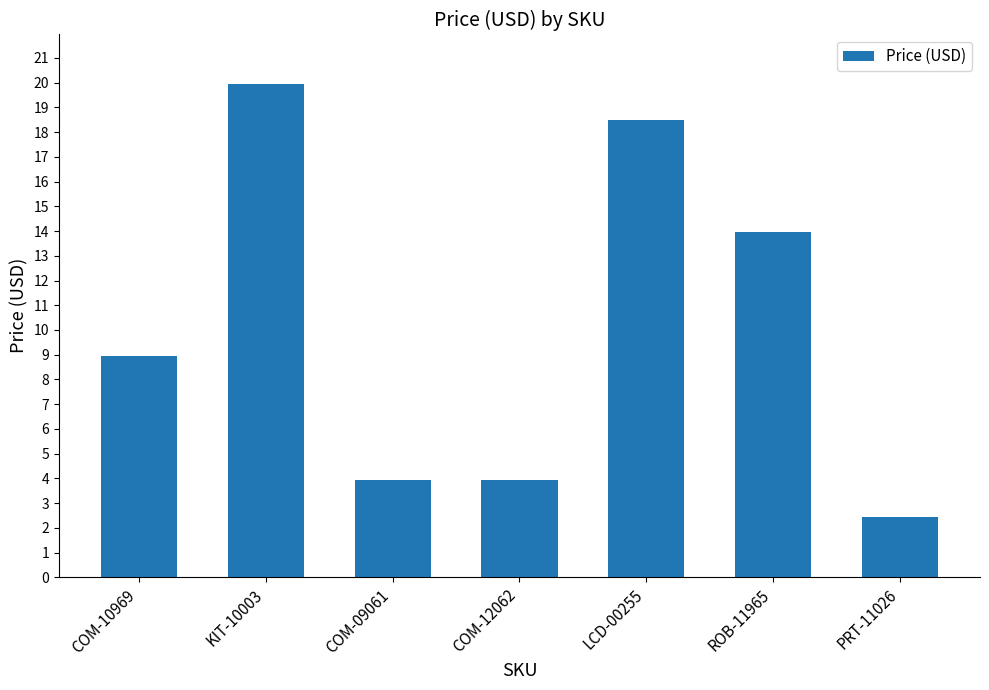

What is the sum of all values?

71.7